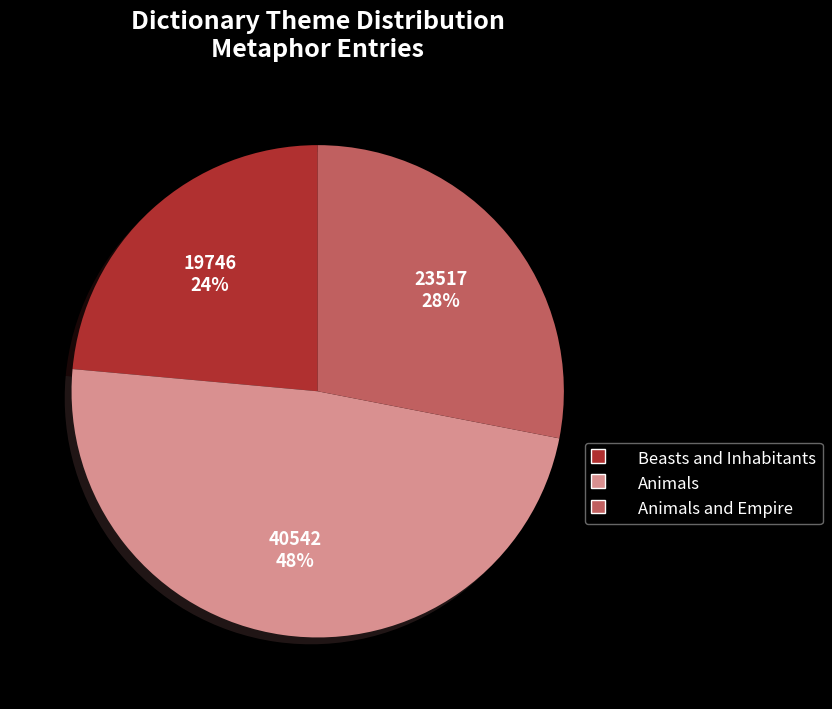

Is there a majority slice in this chart?

No